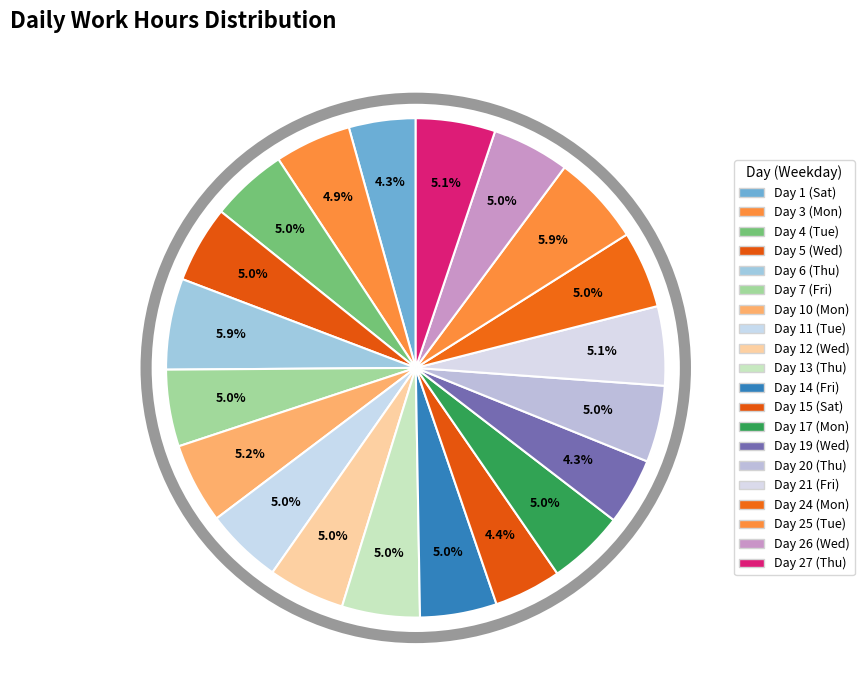

Does any single category account for the majority?

No